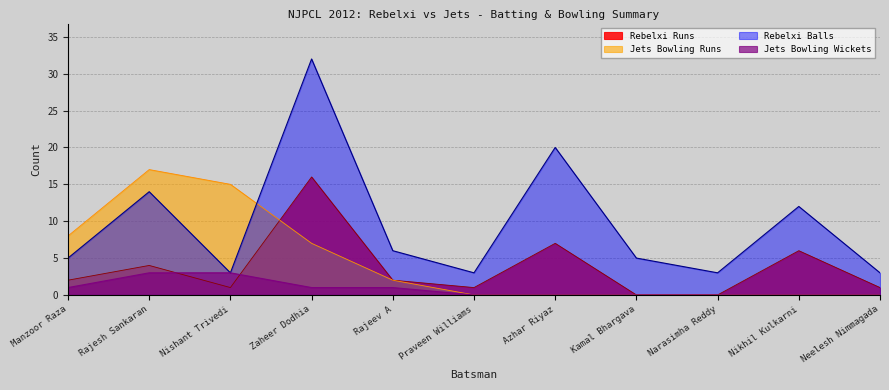

Where is Jets Bowling Wickets nearest to the value 1?

Manzoor Raza